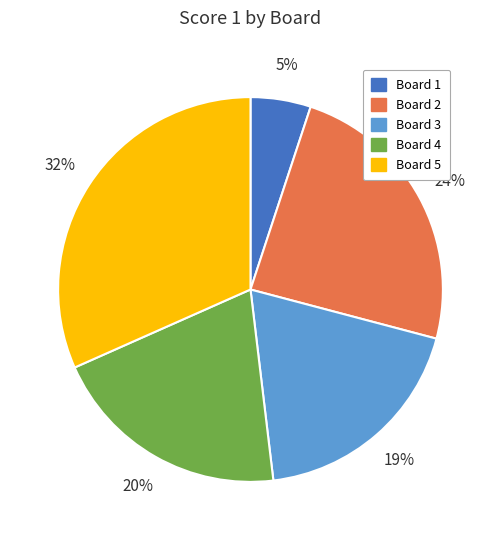

Does any single category account for the majority?

No